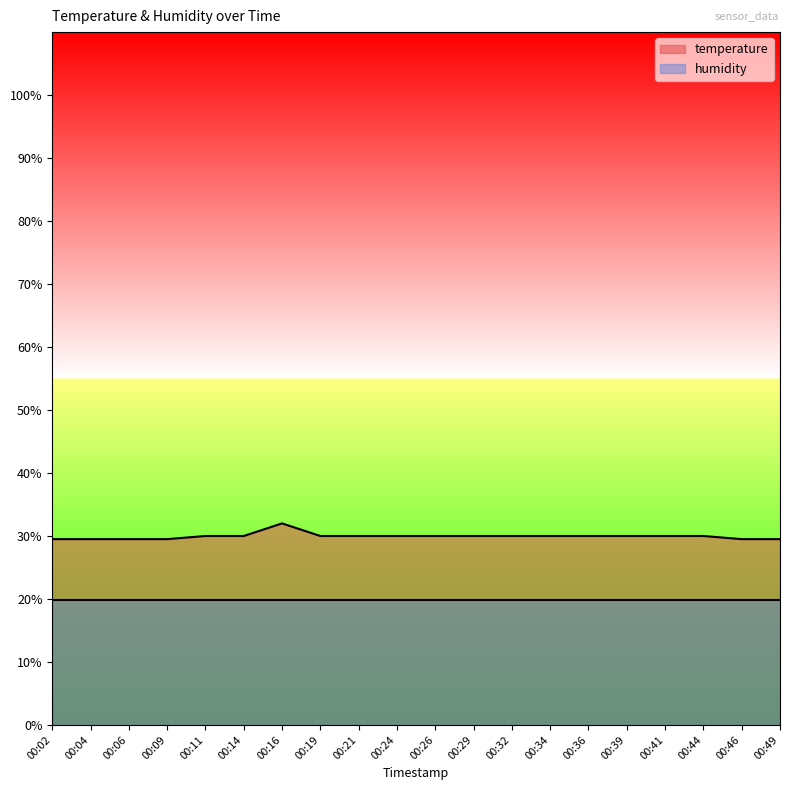

How many lines are shown in the chart?

2